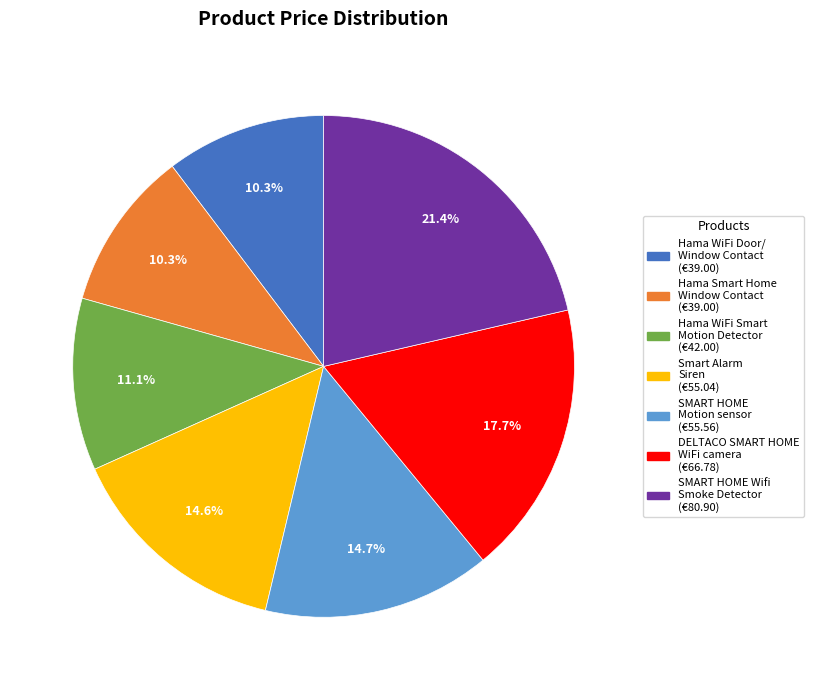

Is there any slice that represents more than half of the pie?

No